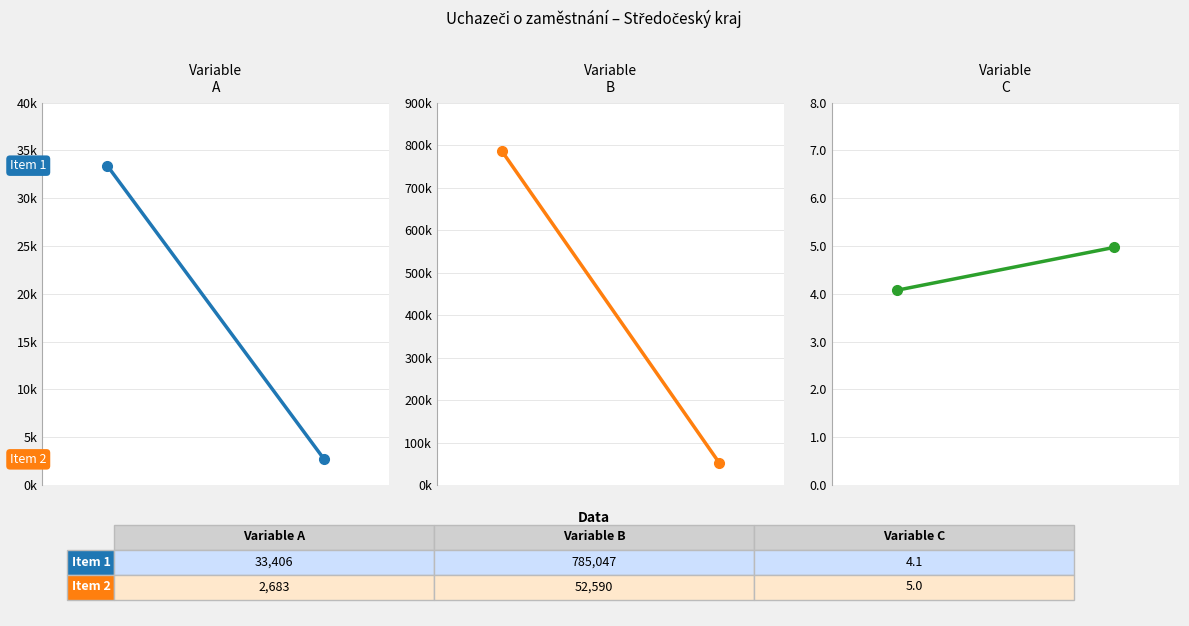

At how many categories does at least one series exceed 508429?

1